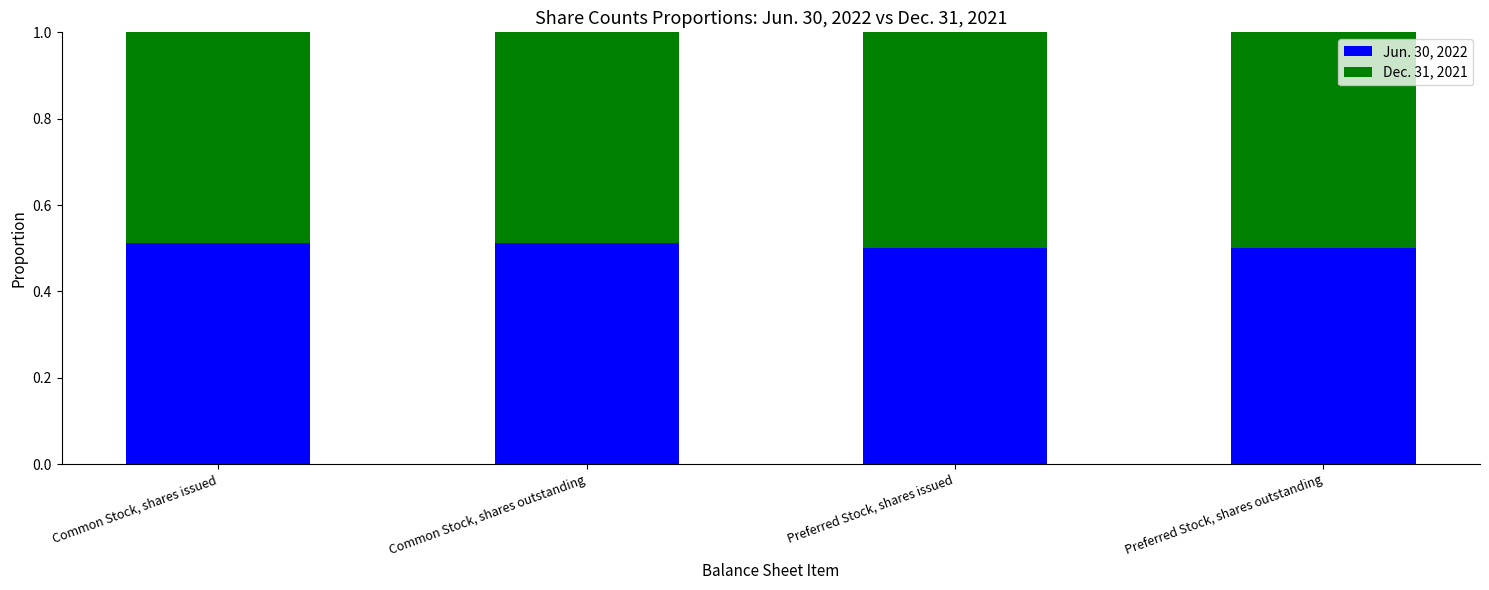

How many Jun. 30, 2022 values are between 0 and 1?

4